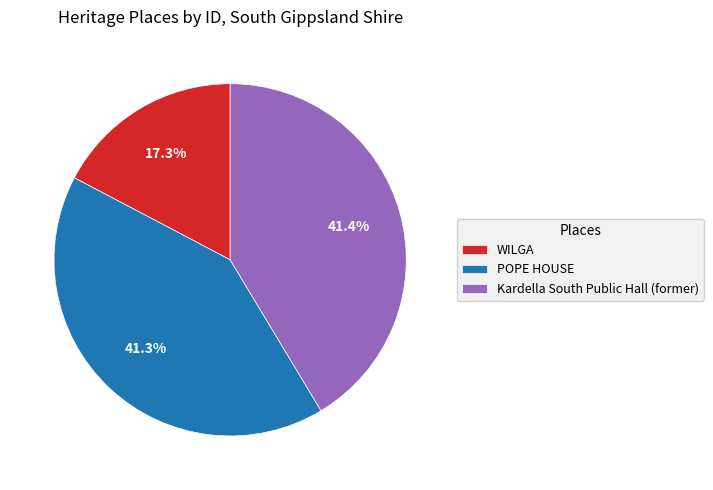

Is POPE HOUSE the majority of the pie?

No